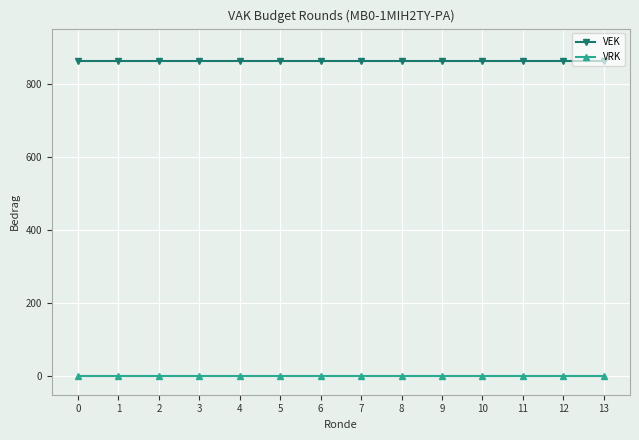

Reading right to left, what are all the values shown in this chart?

VEK: 862	862	862	862	862	862	862	862	862	862	862	862	862	862
VRK: 0	0	0	0	0	0	0	0	0	0	0	0	0	0